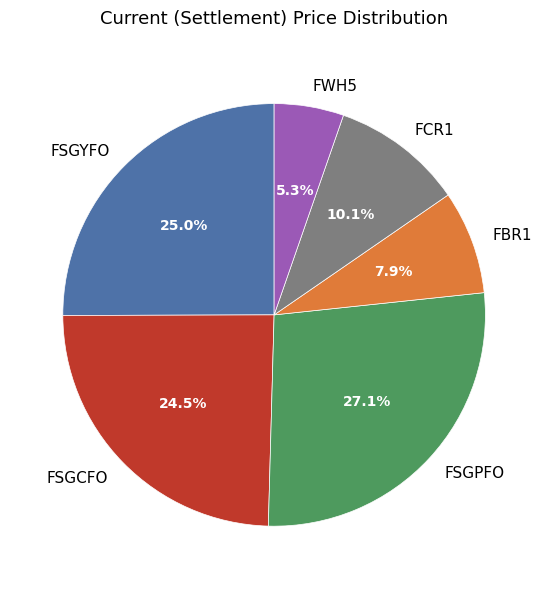

How many slices are in this pie chart?

6